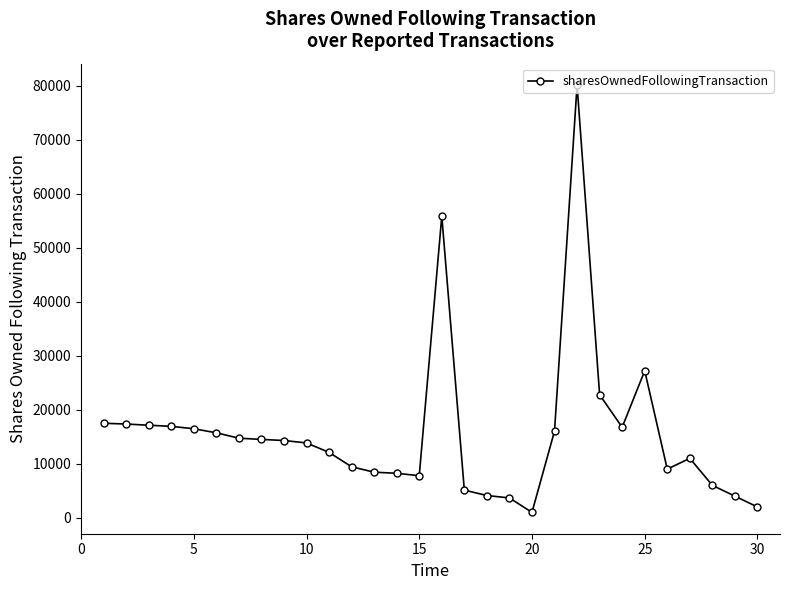

What is the value of the 26th point from the left?

9000